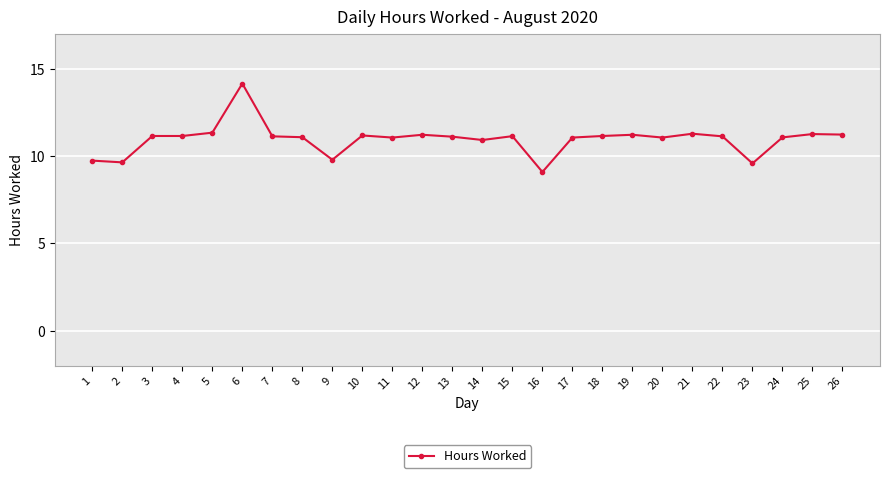

Where does the data first go above 11?

3